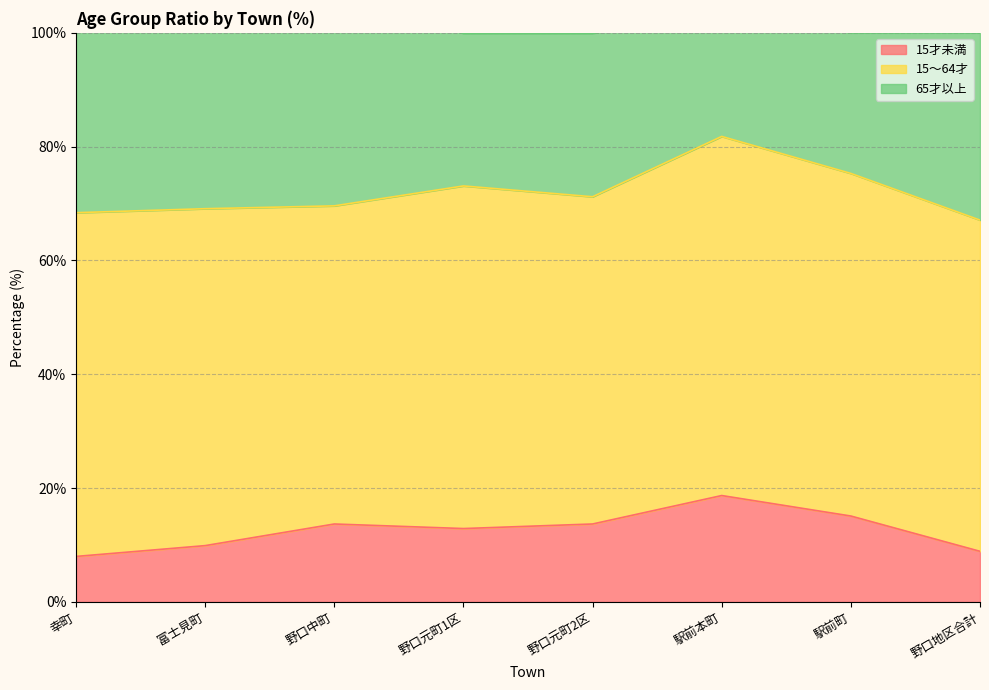

List the labels in order of 15～64才 value, largest first.

駅前本町, 幸町, 野口元町1区, 駅前町, 富士見町, 野口地区合計, 野口元町2区, 野口中町